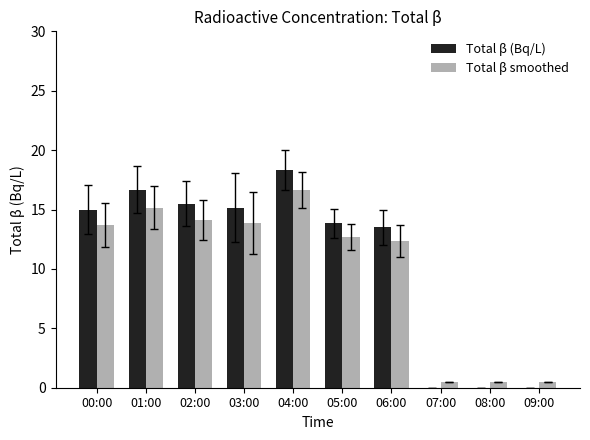

Between 00:00 and 06:00, which series saw the biggest shift?

Total β (Bq/L)